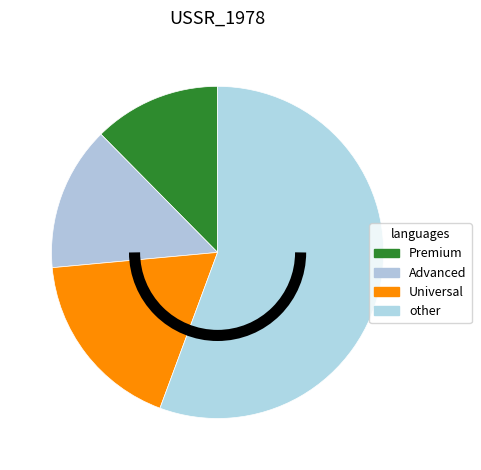

Which has a higher value, Premium or Universal?

Universal